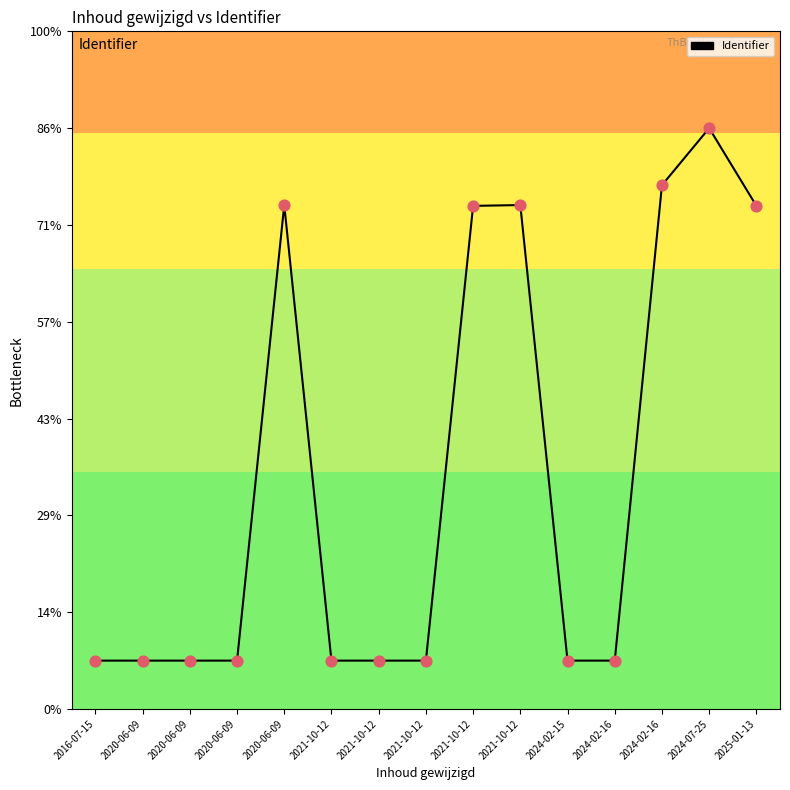

Which has a higher value, 2020-06-09 or 2024-07-25?

2024-07-25